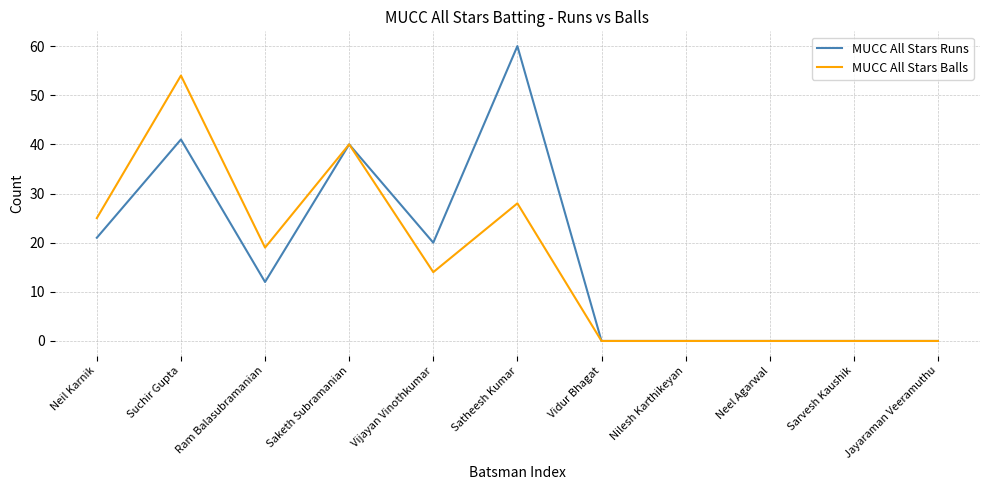

Which series has the largest total across all categories?

MUCC All Stars Runs